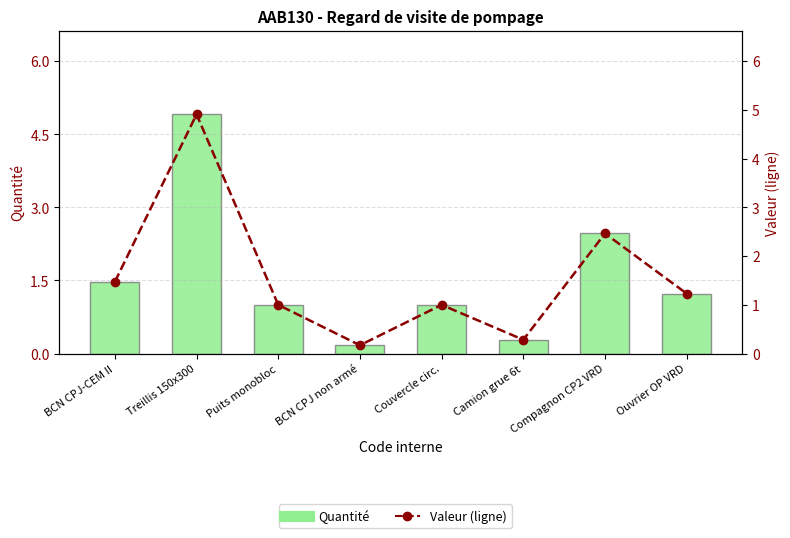

At which label does Quantité reach its minimum?

BCN CPJ non armé